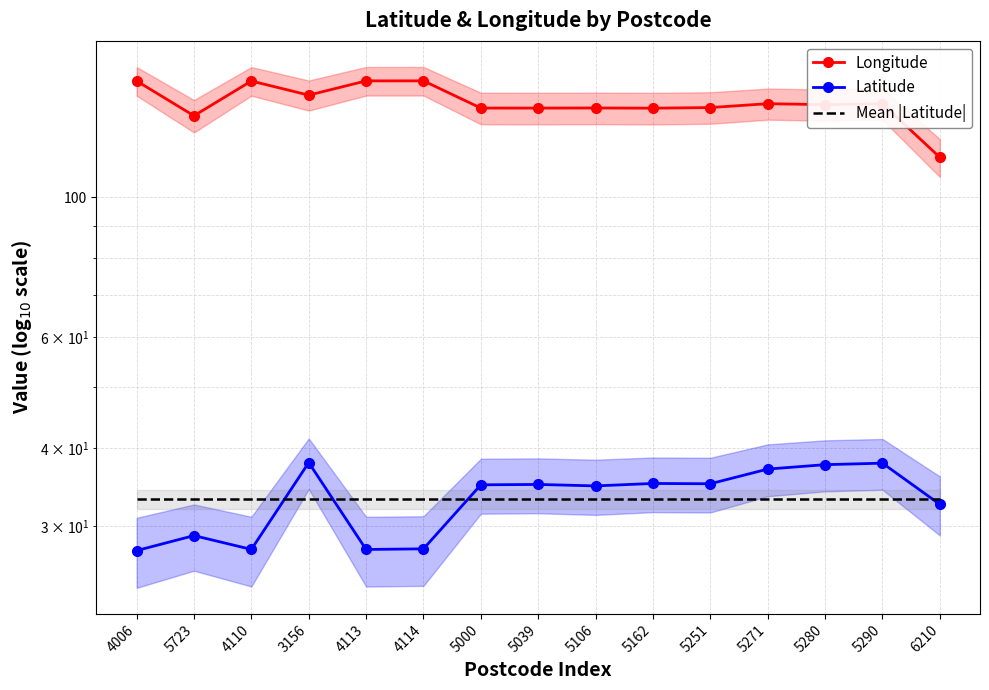

Which series has the largest range (max minus min)?

Longitude